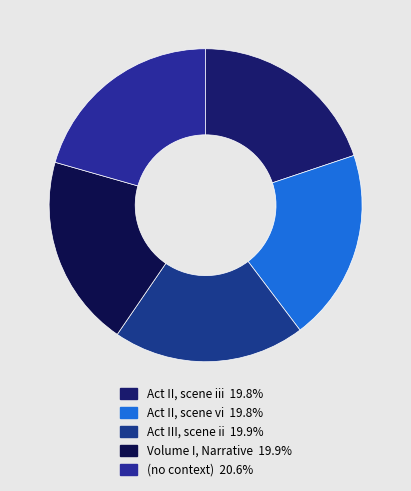

Is it true that Act III, scene ii is 20% of the pie?

True